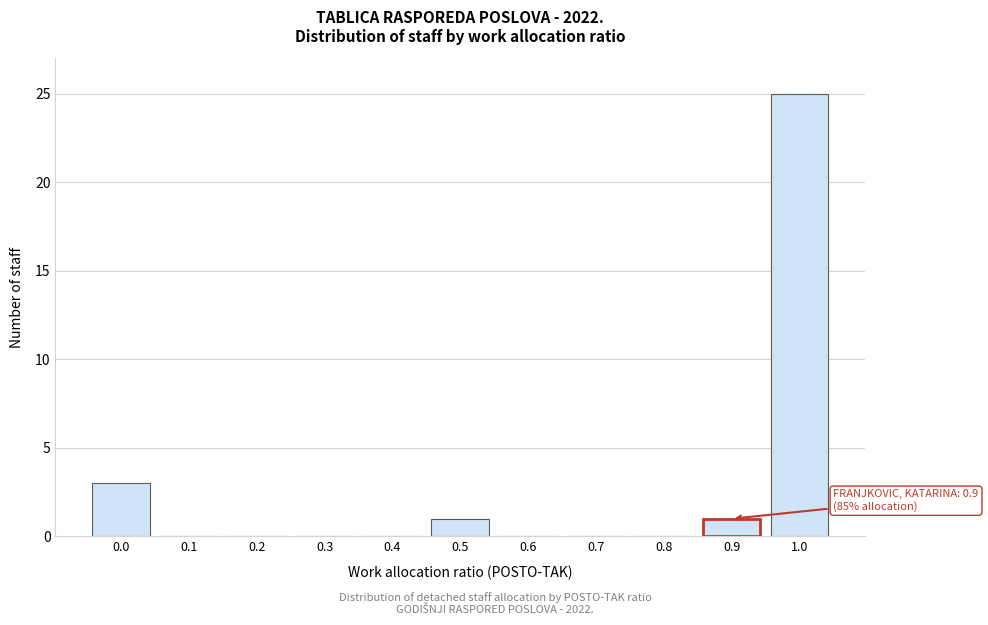

Reading left to right, list all the values displayed in this chart.

0.0=3	0.1=0	0.2=0	0.3=0	0.4=0	0.5=1	0.6=0	0.7=0	0.8=0	0.9=1	1.0=25